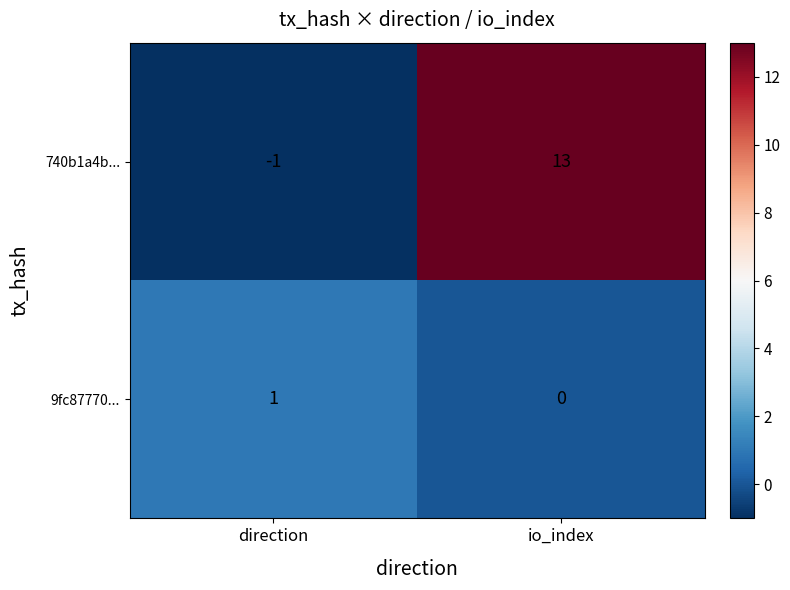

Count the number of categories in the chart.

2